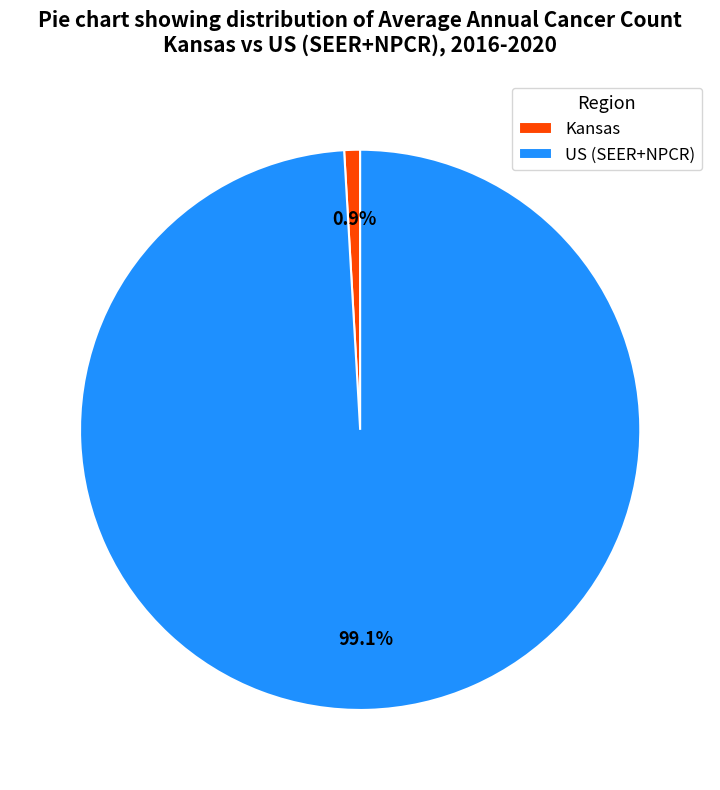

Rank the categories by value from highest to lowest.

US (SEER+NPCR), Kansas